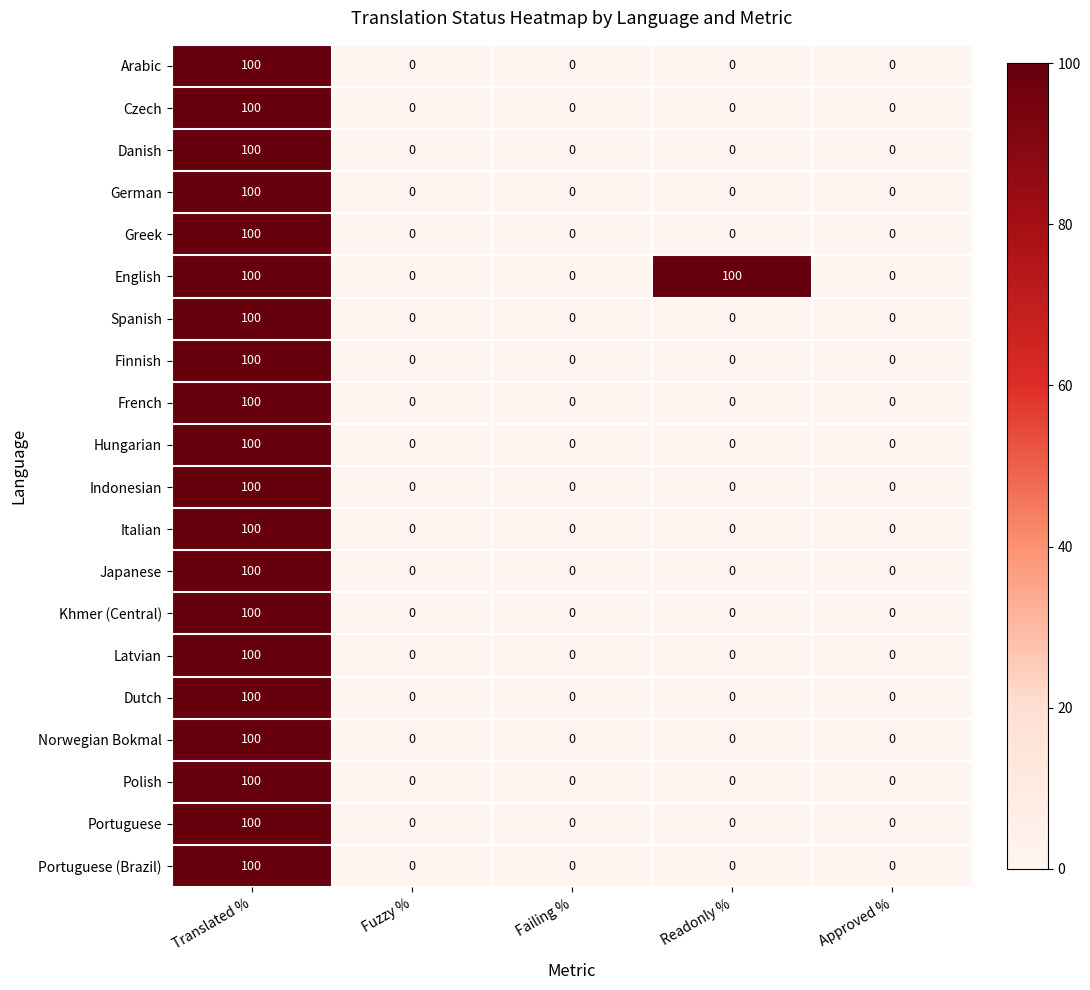

What is the maximum value for Finnish?

100